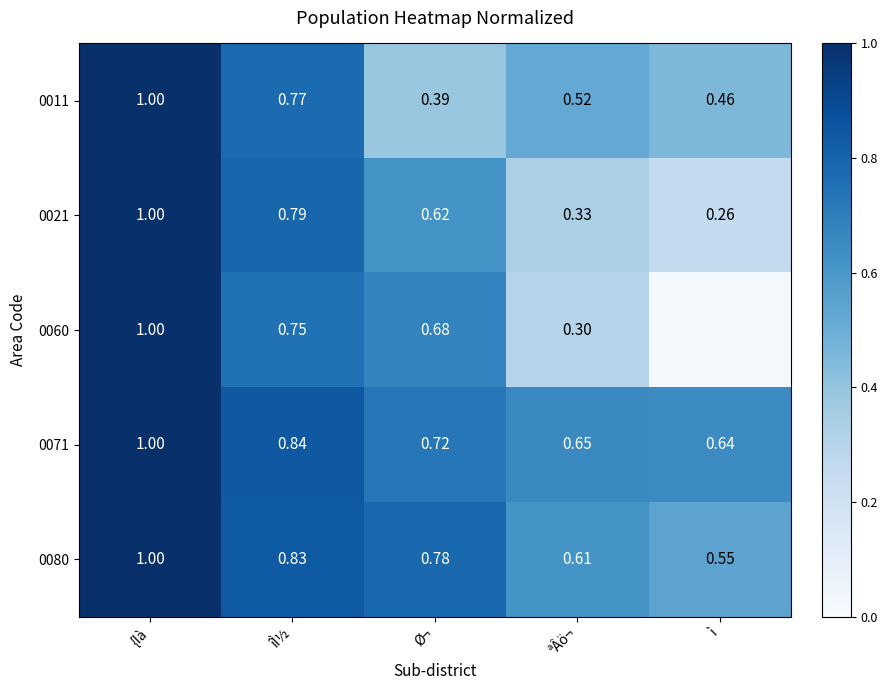

At ªÂö¬, list the series in order from largest to smallest.

0071, 0080, 0011, 0021, 0060